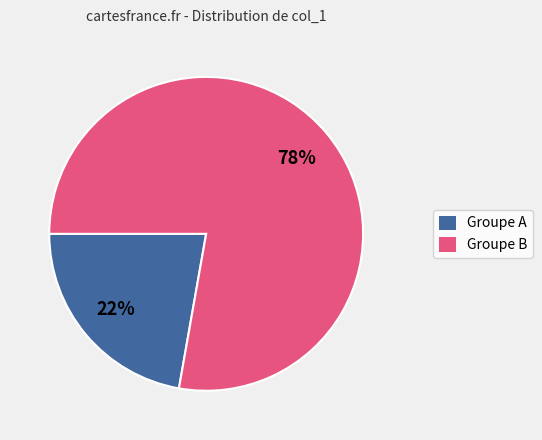

Approximately how many times larger is the value at Groupe A compared to Groupe B?

0.3